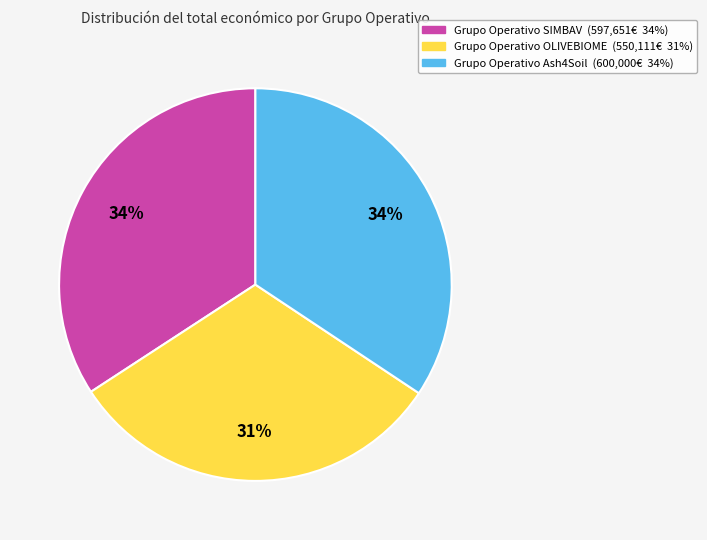

Which slice is the smallest?

Grupo Operativo OLIVEBIOME